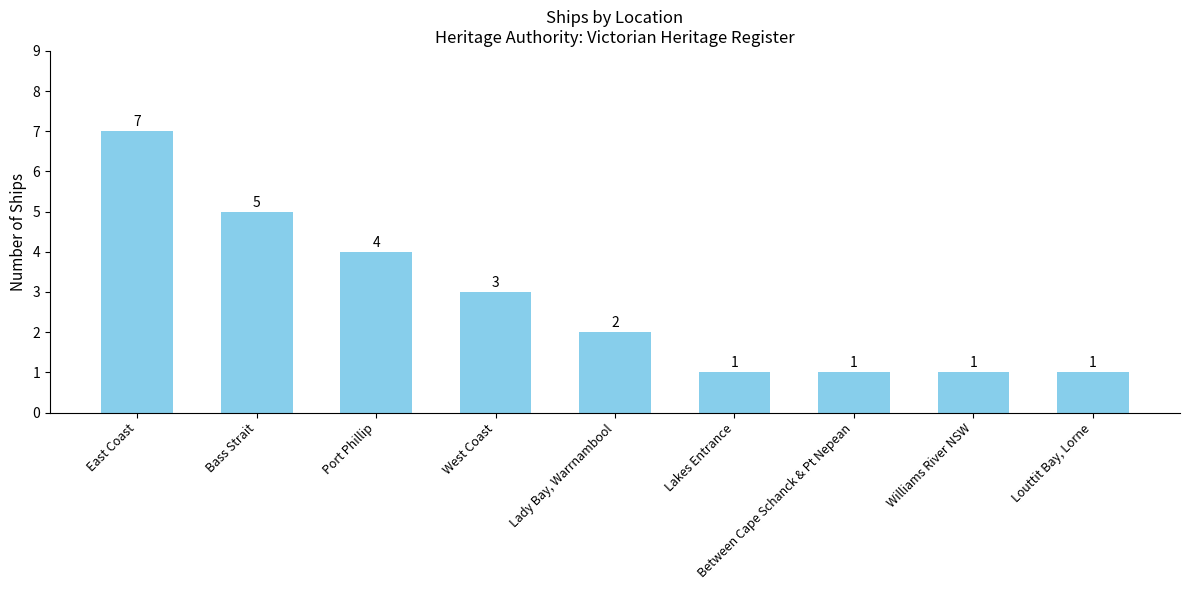

How many values are below 2?

4